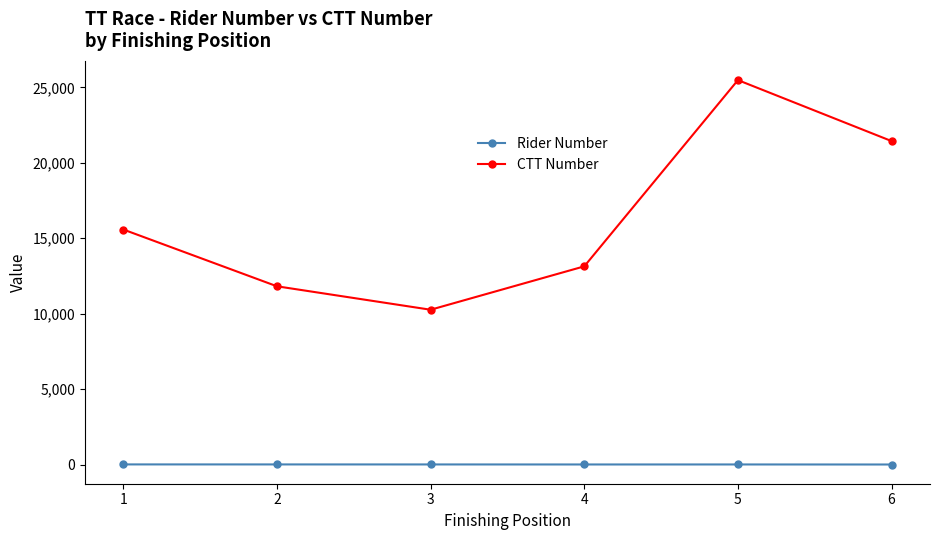

List the series in order of their overall mean, highest first.

CTT Number, Rider Number